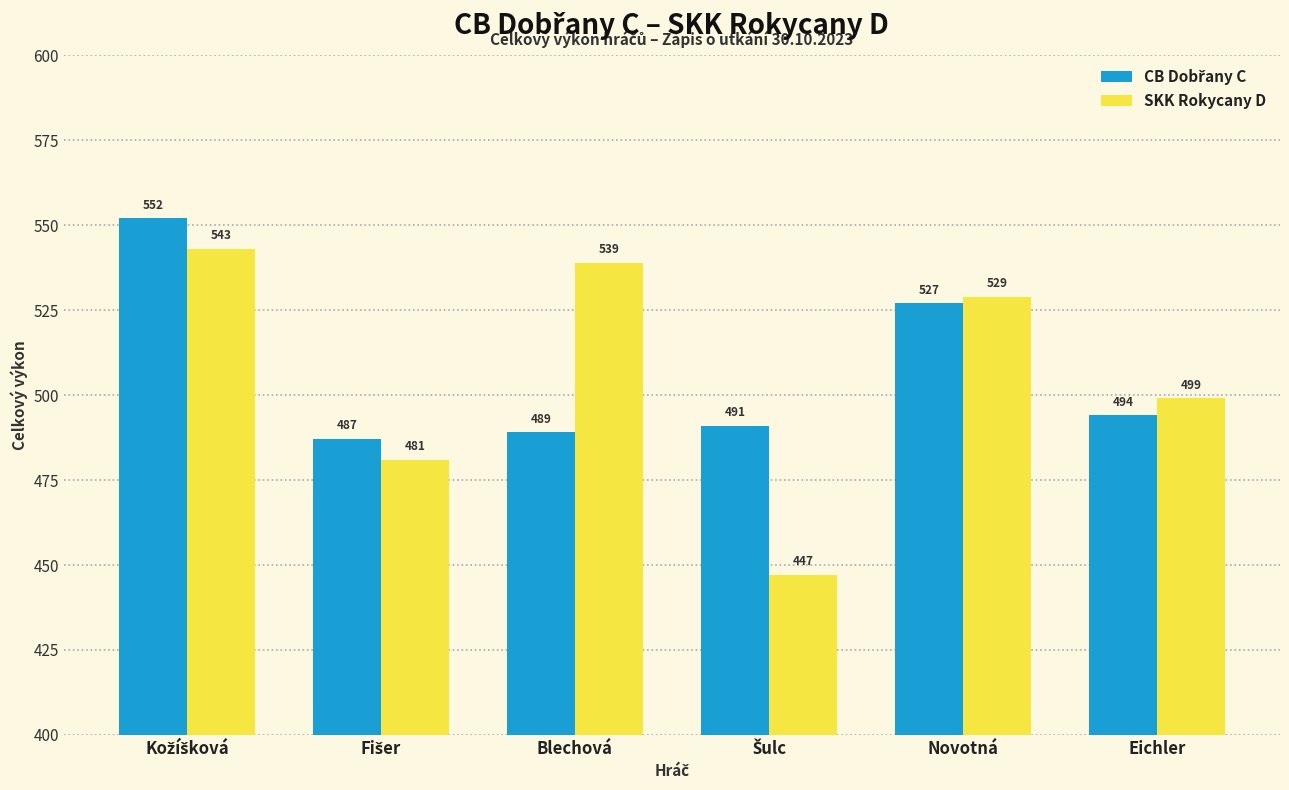

How many bars are there in total?

12